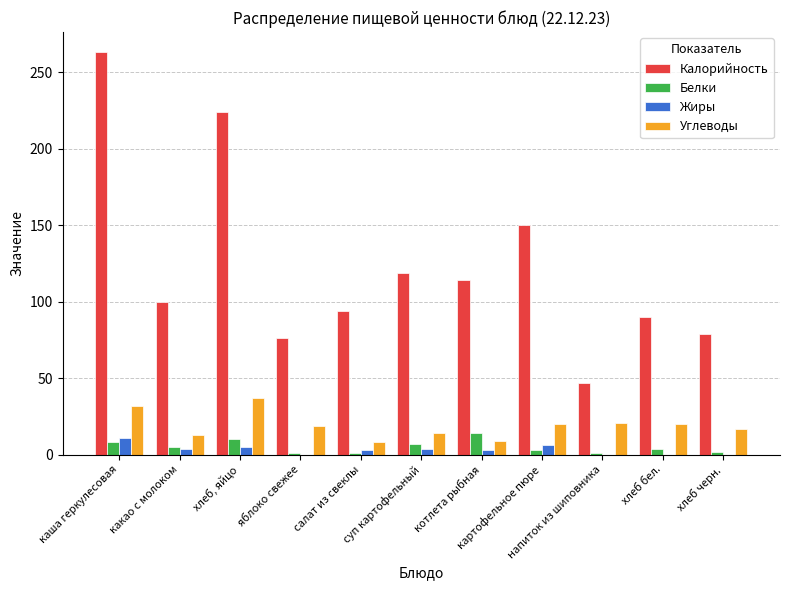

What is the spread (max minus min) of values at суп картофельный?

115